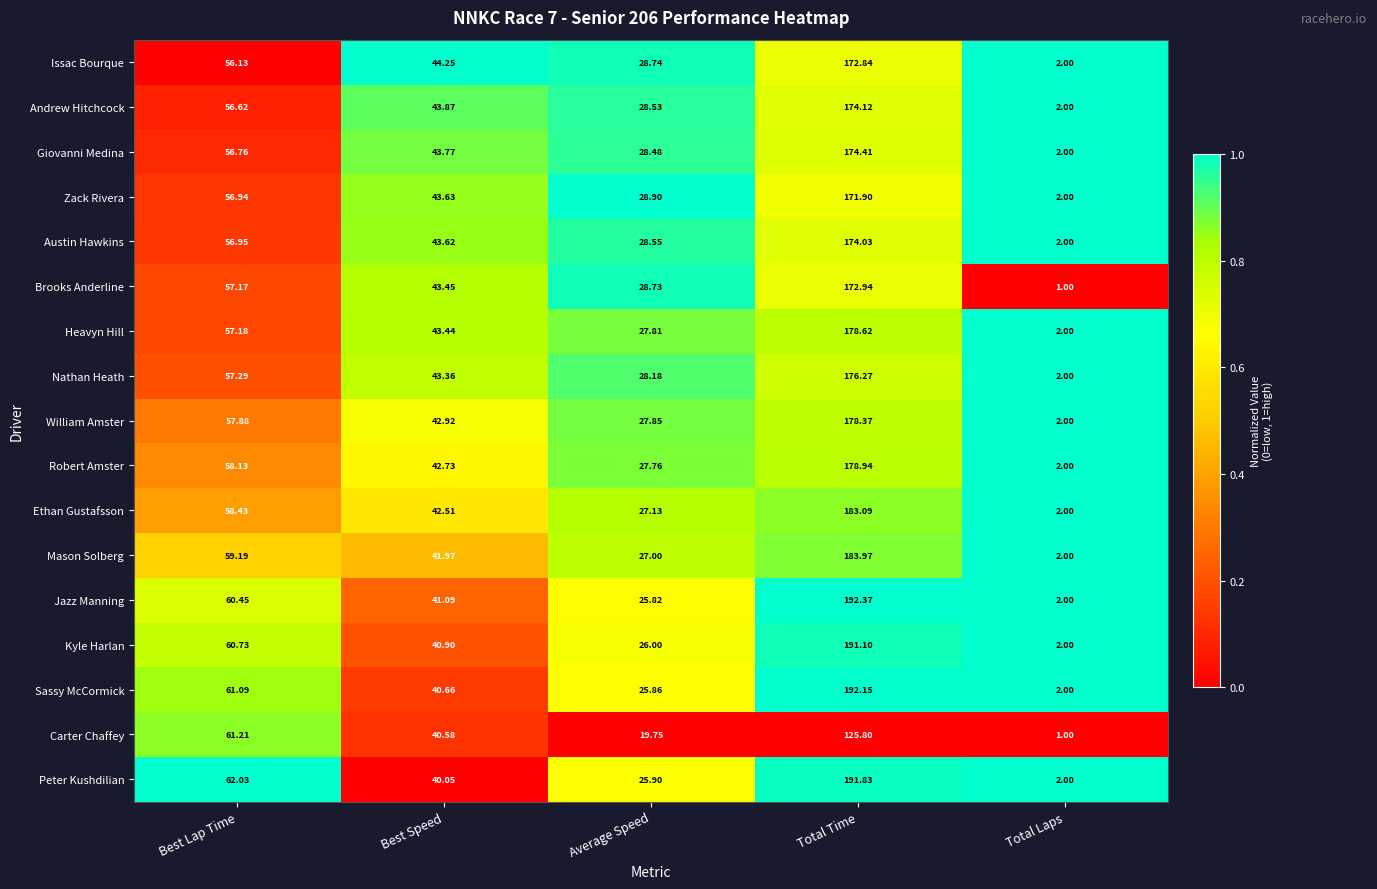

Where does the Andrew Hitchcock series first go above 43?

Best Lap Time